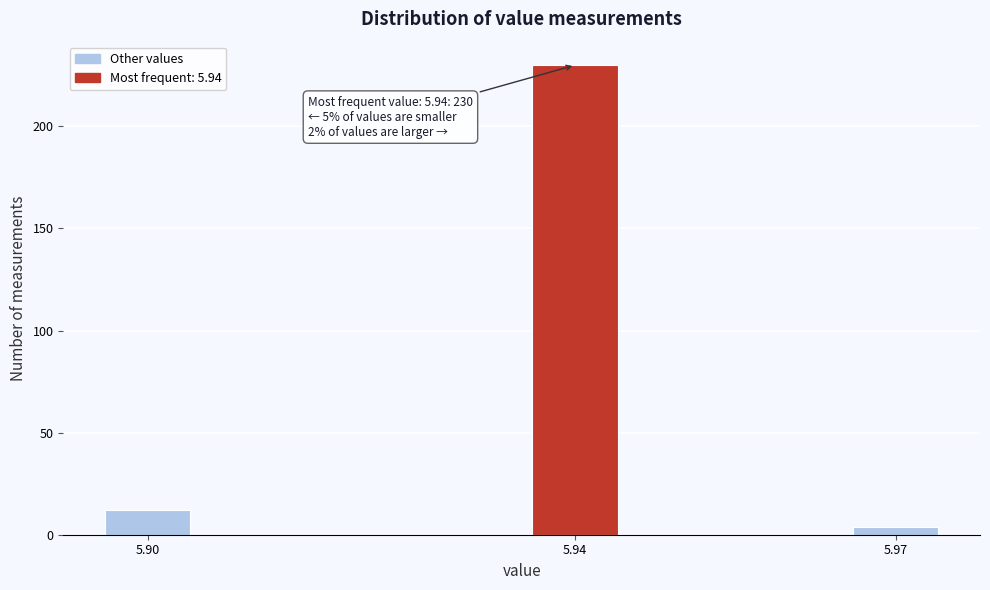

Reading left to right, what are all the values shown in this chart?

12	230	4